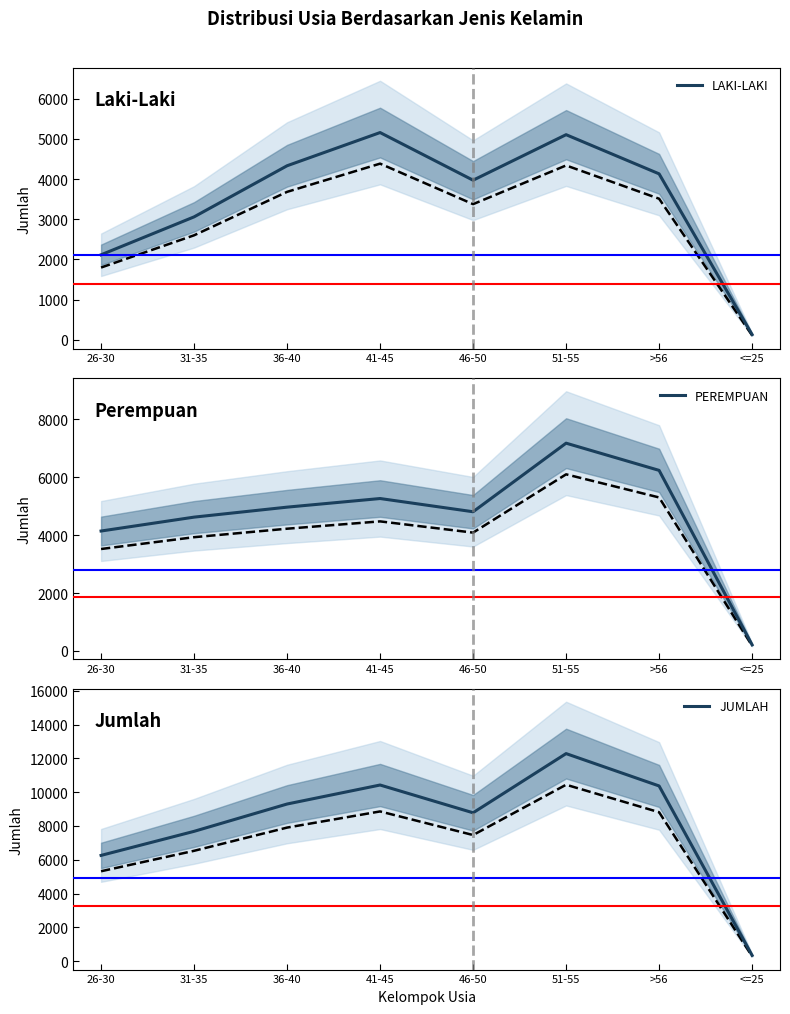

Which series has the largest total across all categories?

JUMLAH